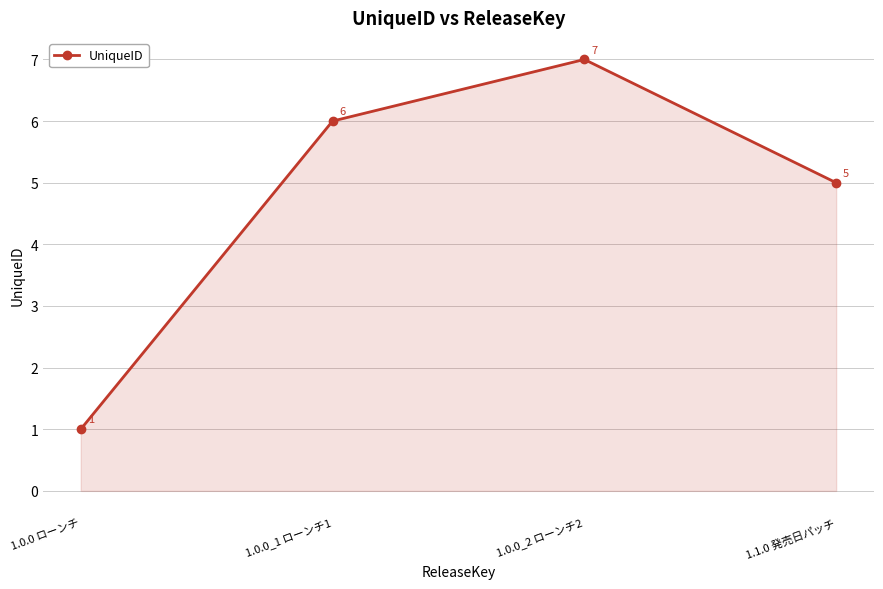

Is it true that the value at 1.1.0 発売日パッチ is 1?

False